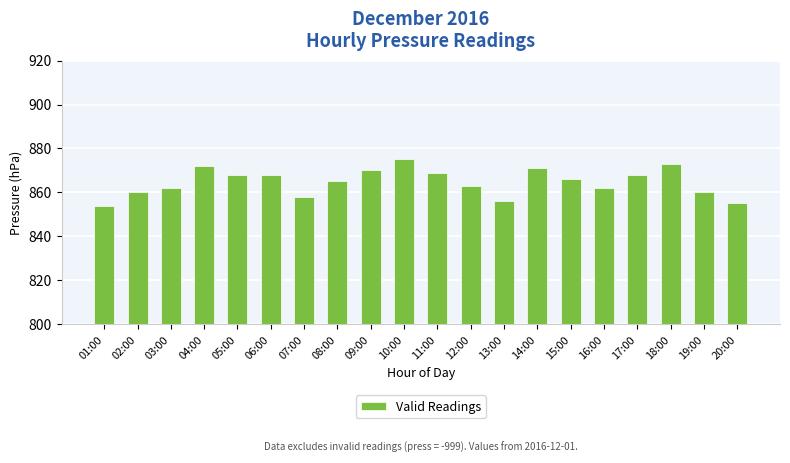

What is the change in value from 02:00 to 04:00?

+12